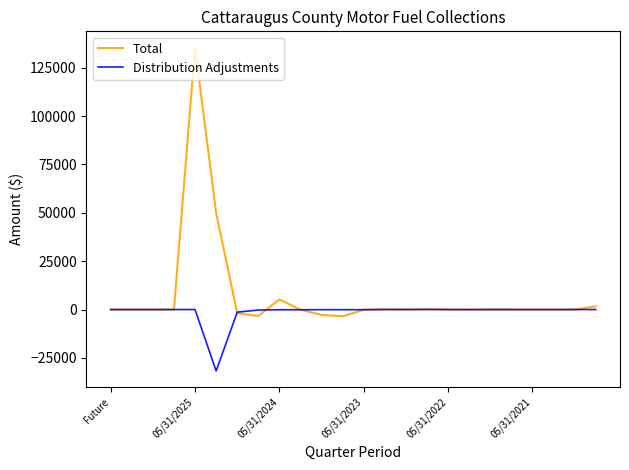

Which series has the largest range (max minus min)?

Total